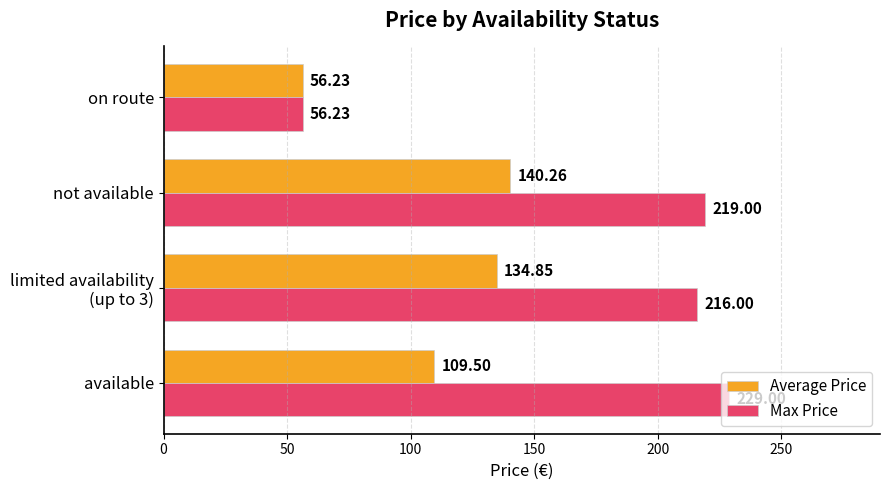

Which category has the highest value in the Max Price series?

available